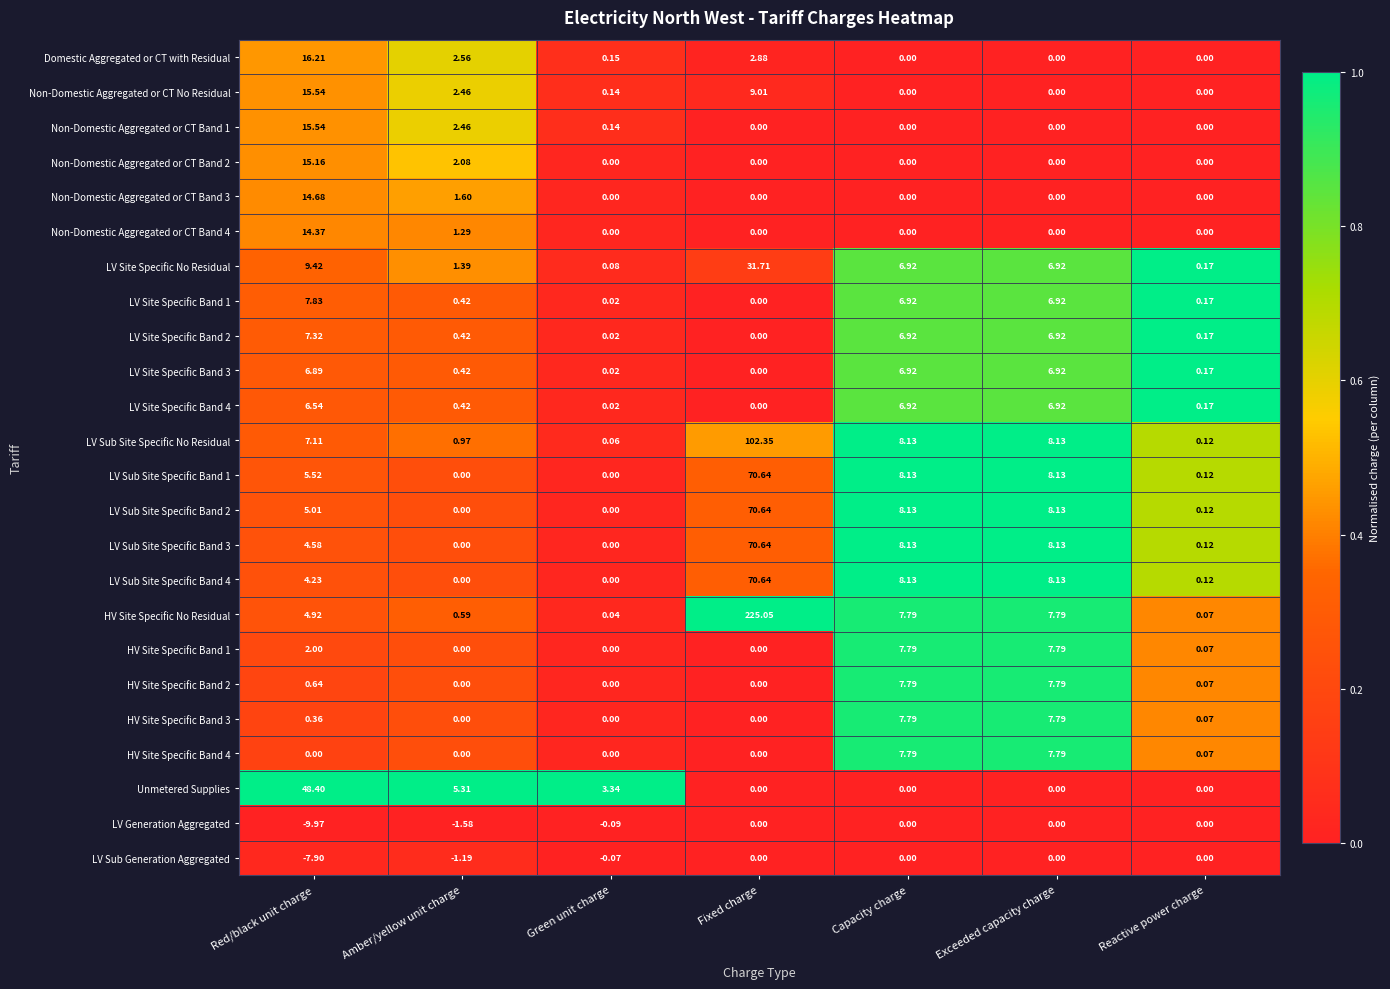

Which series has the largest range (max minus min)?

HV Site Specific No Residual